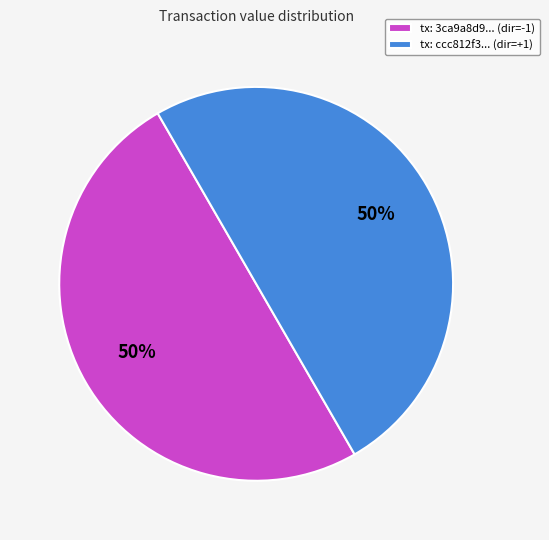

Is the sum of tx: ccc812f3... (dir=+1) and tx: 3ca9a8d9... (dir=-1) greater than half?

Yes